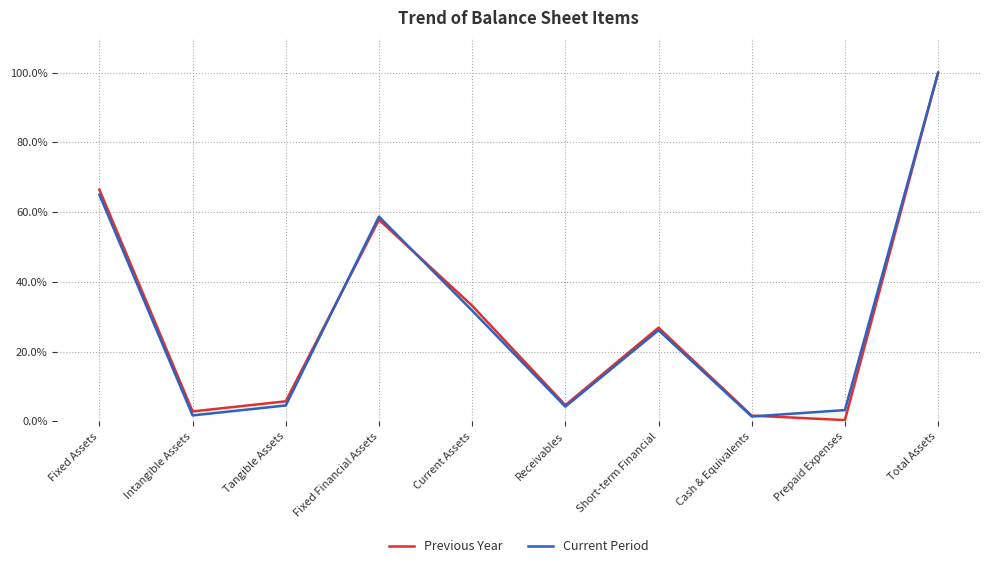

Where is Current Period nearest to the value 50?

Fixed Financial Assets